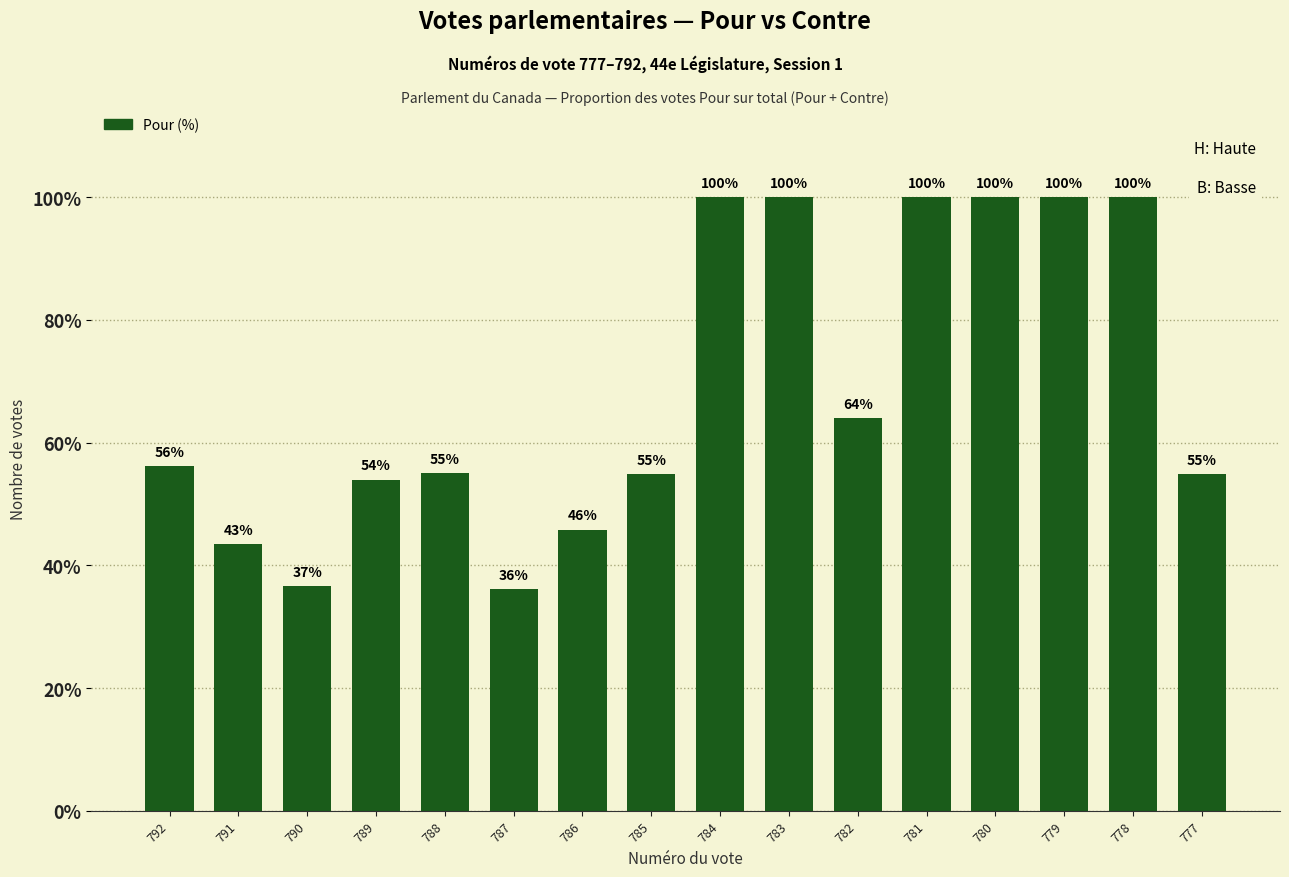

True or false: the data shows 100.0 at 779.

True